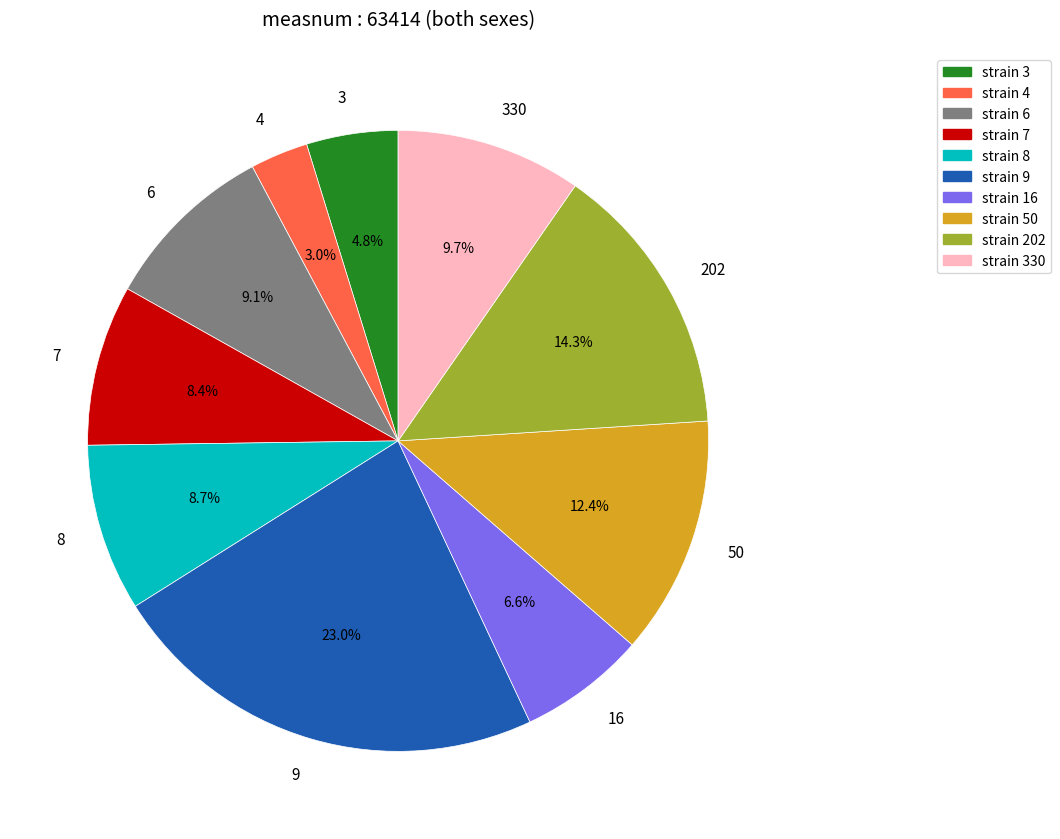

What percentage do strain 50 and strain 16 together represent?

19.0%